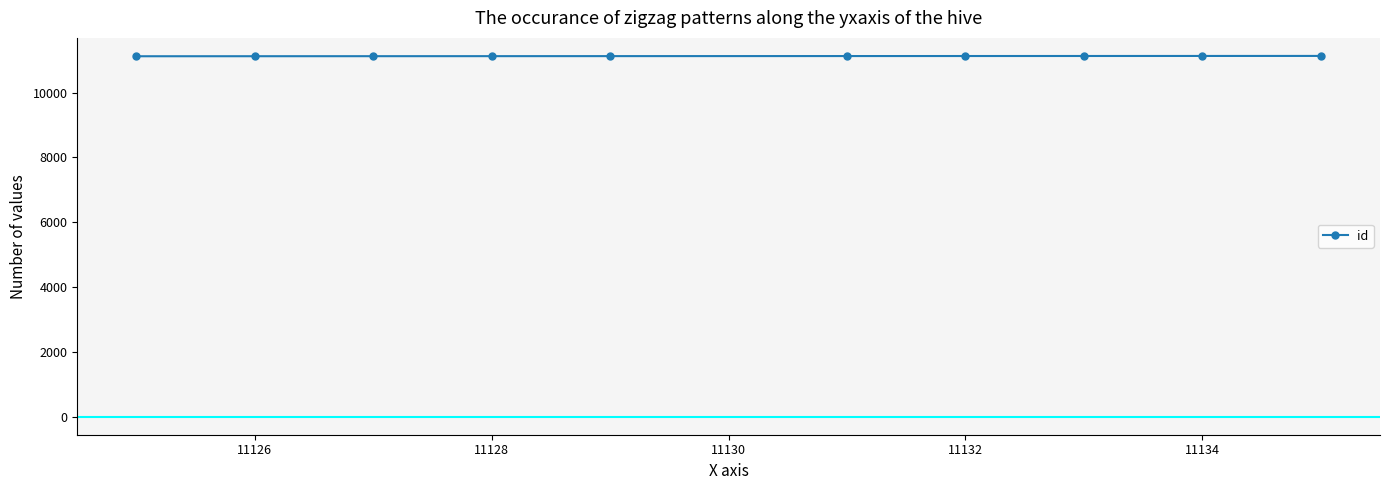

What is the average value?

11130